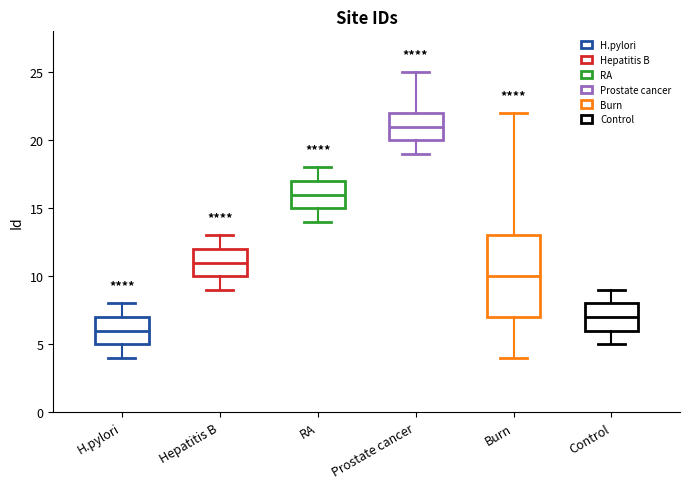

Reading left to right, transcribe this box plot: for each box, give where its median line is, the range the box spans, and where its two whiskers end, as read against the y-axis. The values are not printed on the chart, so give them approximately, as read against the axis.

H.pylori: median 6, box 5 to 7, whiskers 4 to 8
Hepatitis B: median 11, box 10 to 12, whiskers 9 to 13
RA: median 16, box 15 to 17, whiskers 14 to 18
Prostate cancer: median 21, box 20 to 22, whiskers 19 to 25
Burn: median 10, box 7 to 13, whiskers 4 to 22
Control: median 7, box 6 to 8, whiskers 5 to 9